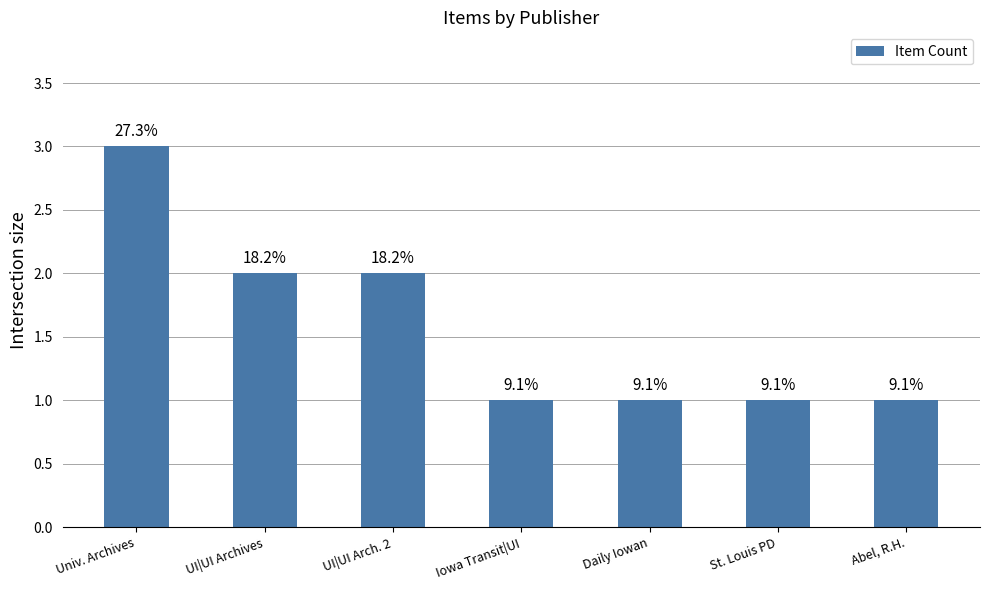

How many bars are there in total?

7